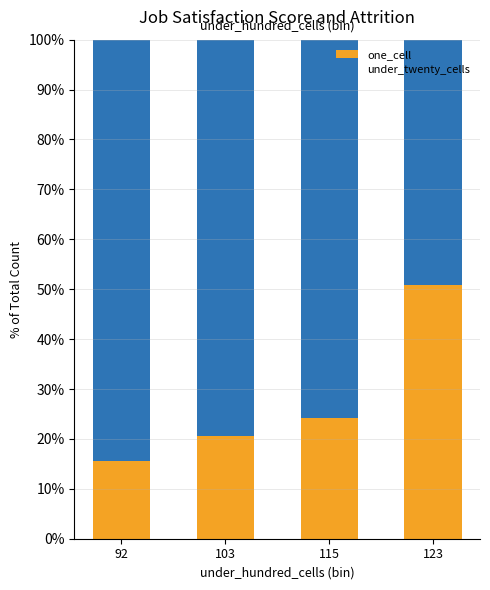

Reading right to left, transcribe the values for one_cell.

123=50.8	115=24.2	103=20.6	92=15.5